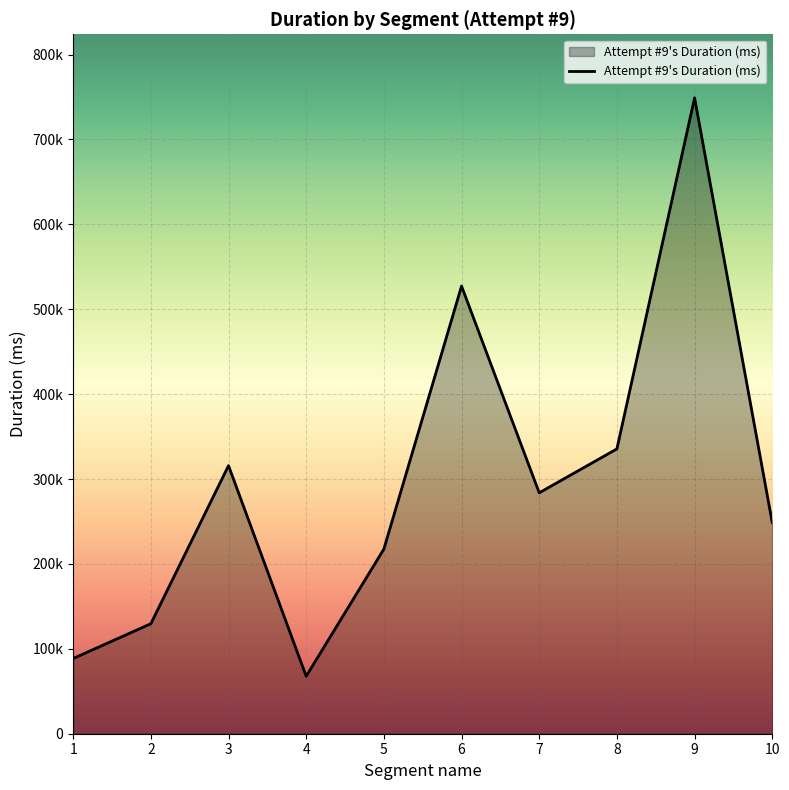

Is it true that the value at 7 is 283781?

True